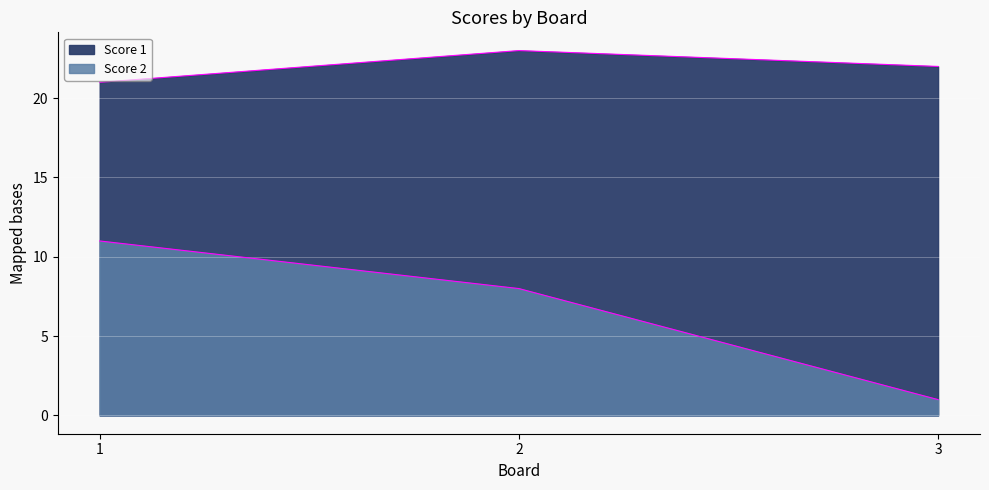

Is it true that Score 2 equals 16 at 1?

False